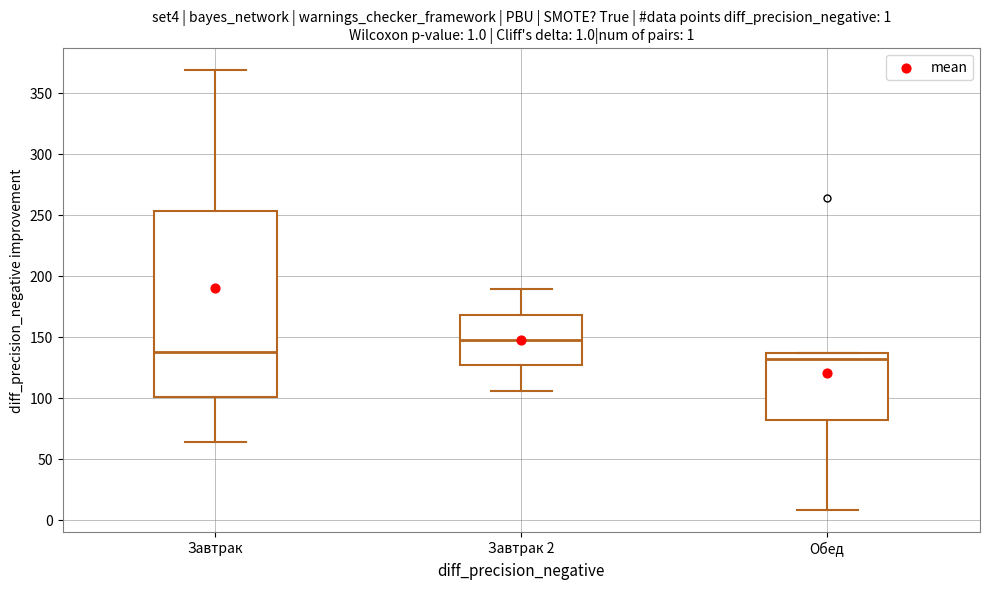

Which box has the lowest median line?

Обед